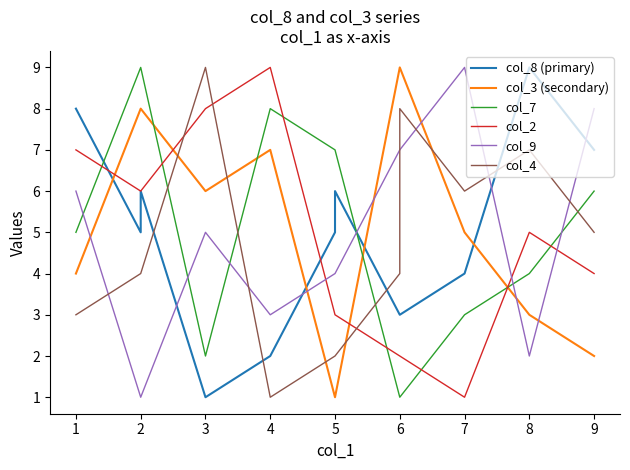

Is this an area chart (filled region under the line)?

No